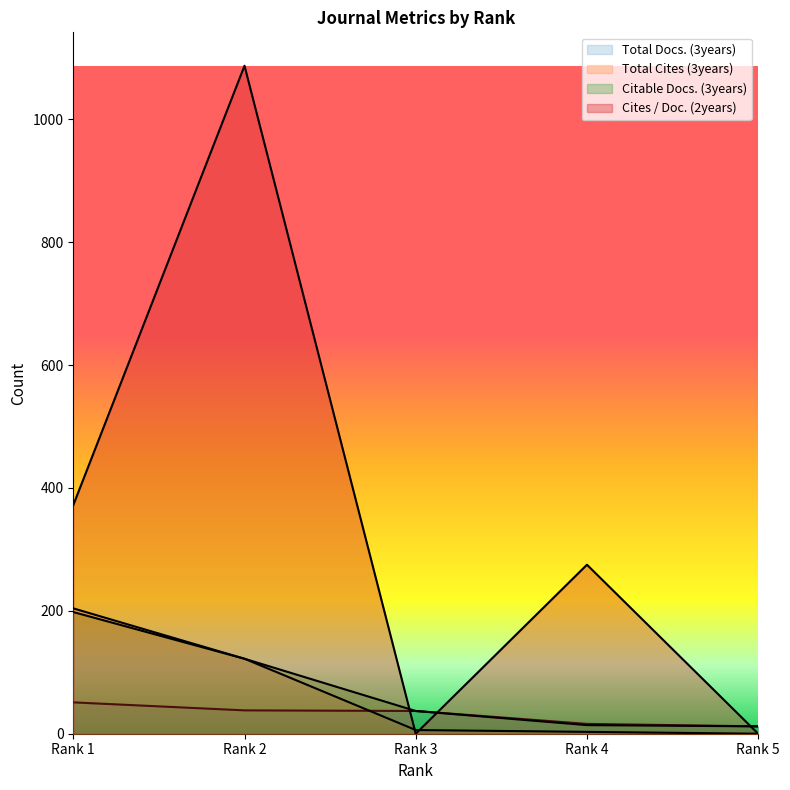

What is the difference between the maximum and minimum values in the Total Cites (3years) series?

204